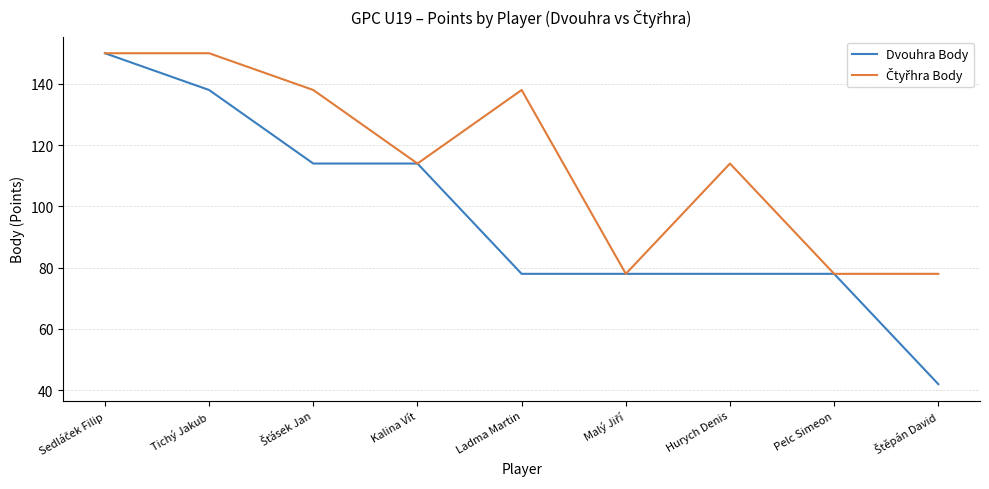

The value of Dvouhra Body at Pelc Simeon is 78. True or false?

True